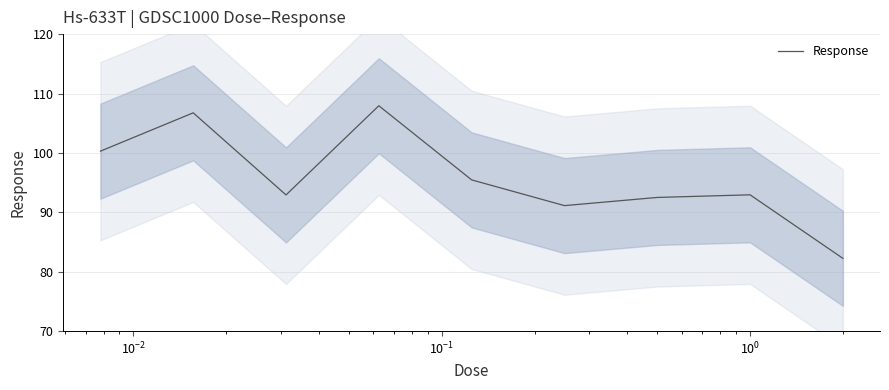

What is the highest value of the Response series?

107.9